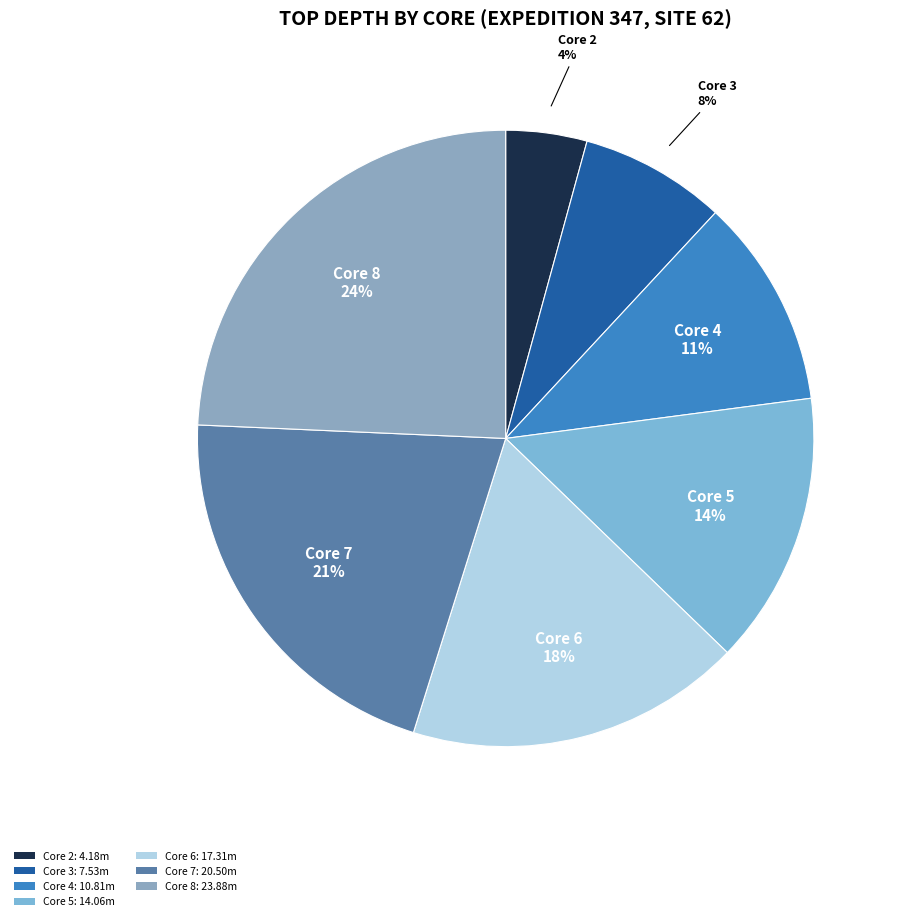

Rank the categories by value from highest to lowest.

Core 8, Core 7, Core 6, Core 5, Core 4, Core 3, Core 2